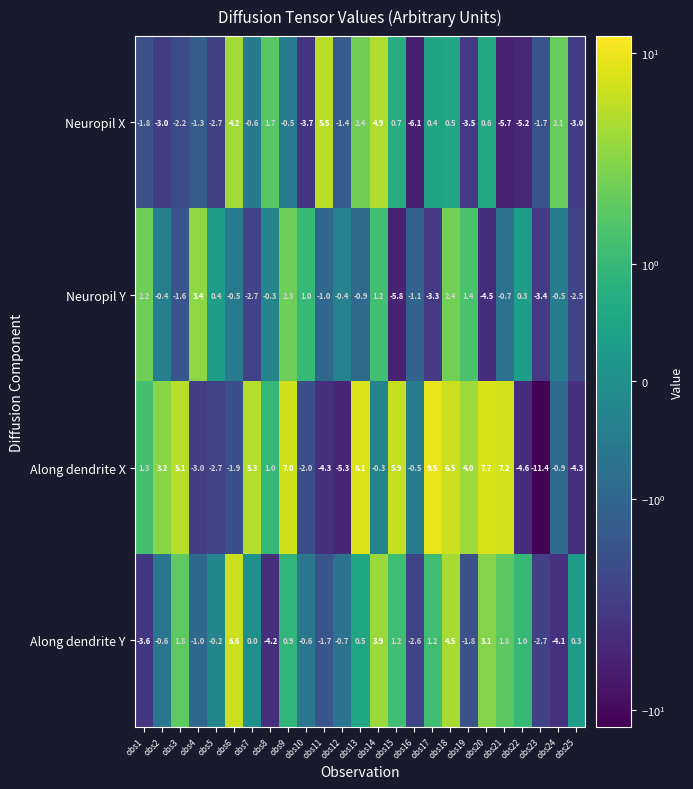

What is the total value across all series at obs2?

-0.8